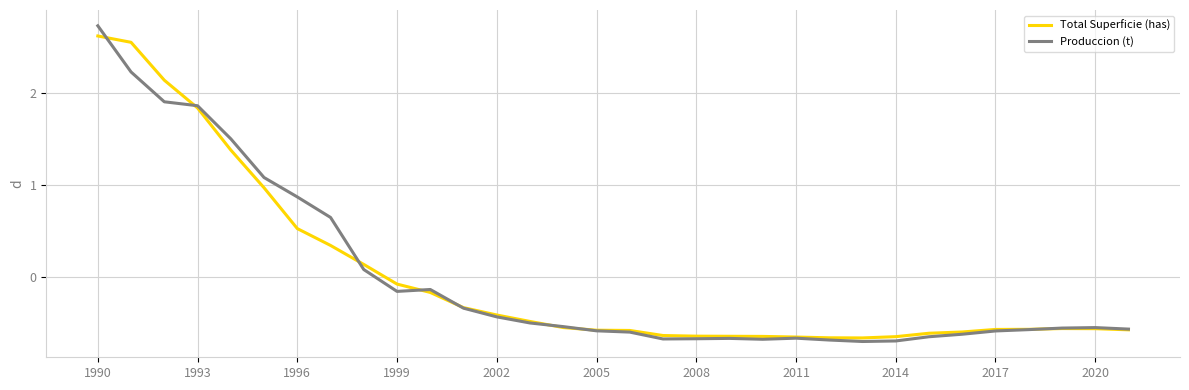

What is the maximum value for Produccion (t)?

2.7